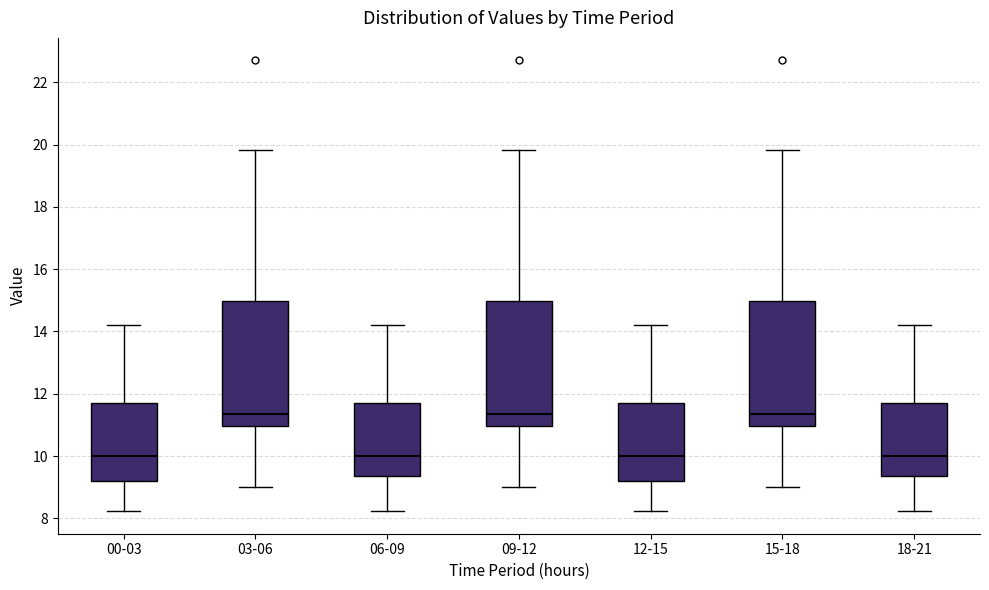

Reading left to right, read every box against the y-axis: the position of its median line, the range the box covers, and the ends of its whiskers. The values are not printed on the chart, so give them approximately, as read against the axis.

00-03: median 10.0, box 9.2 to 11.8, whiskers 8.2 to 14.2
03-06: median 11.4, box 11.0 to 15.0, whiskers 9.0 to 19.8
06-09: median 10.0, box 9.4 to 11.8, whiskers 8.2 to 14.2
09-12: median 11.4, box 11.0 to 15.0, whiskers 9.0 to 19.8
12-15: median 10.0, box 9.2 to 11.8, whiskers 8.2 to 14.2
15-18: median 11.4, box 11.0 to 15.0, whiskers 9.0 to 19.8
18-21: median 10.0, box 9.4 to 11.8, whiskers 8.2 to 14.2